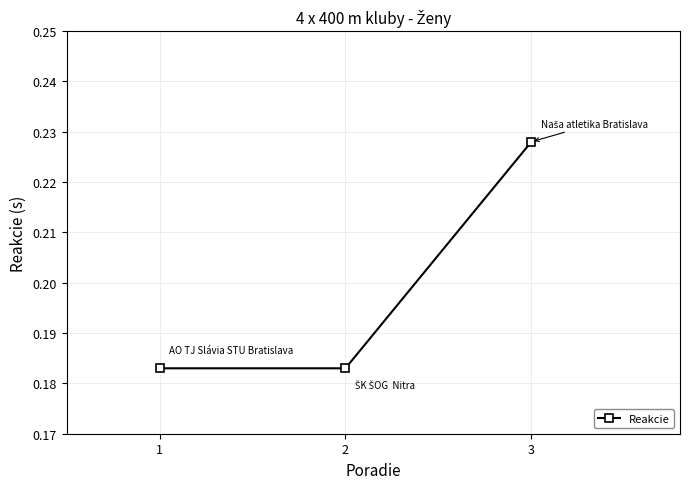

Which has a higher value, 3 or 2?

3